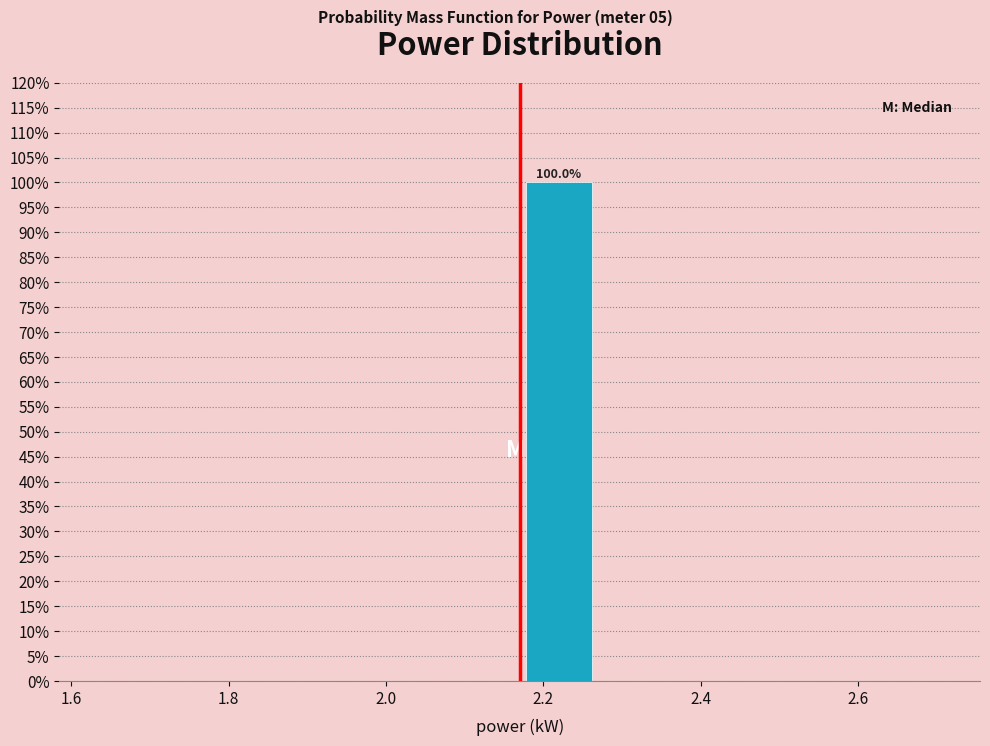

Which range on the x-axis has the tallest bar?

2.17 to 2.27